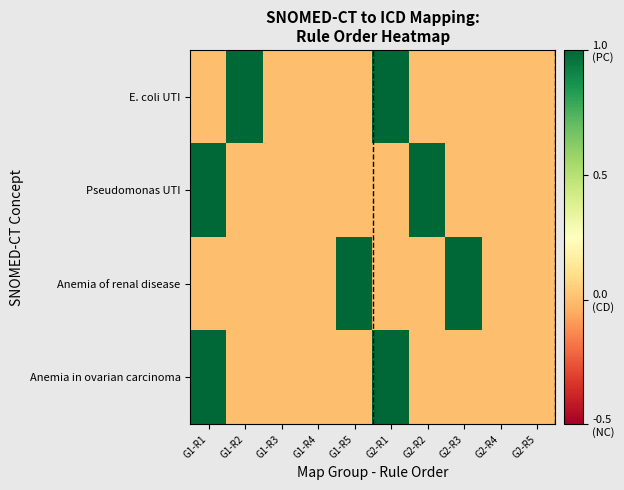

At G2-R4, list the series in order from smallest to largest.

Anemia in ovarian carcinoma, Anemia of renal disease, Pseudomonas UTI, E. coli UTI